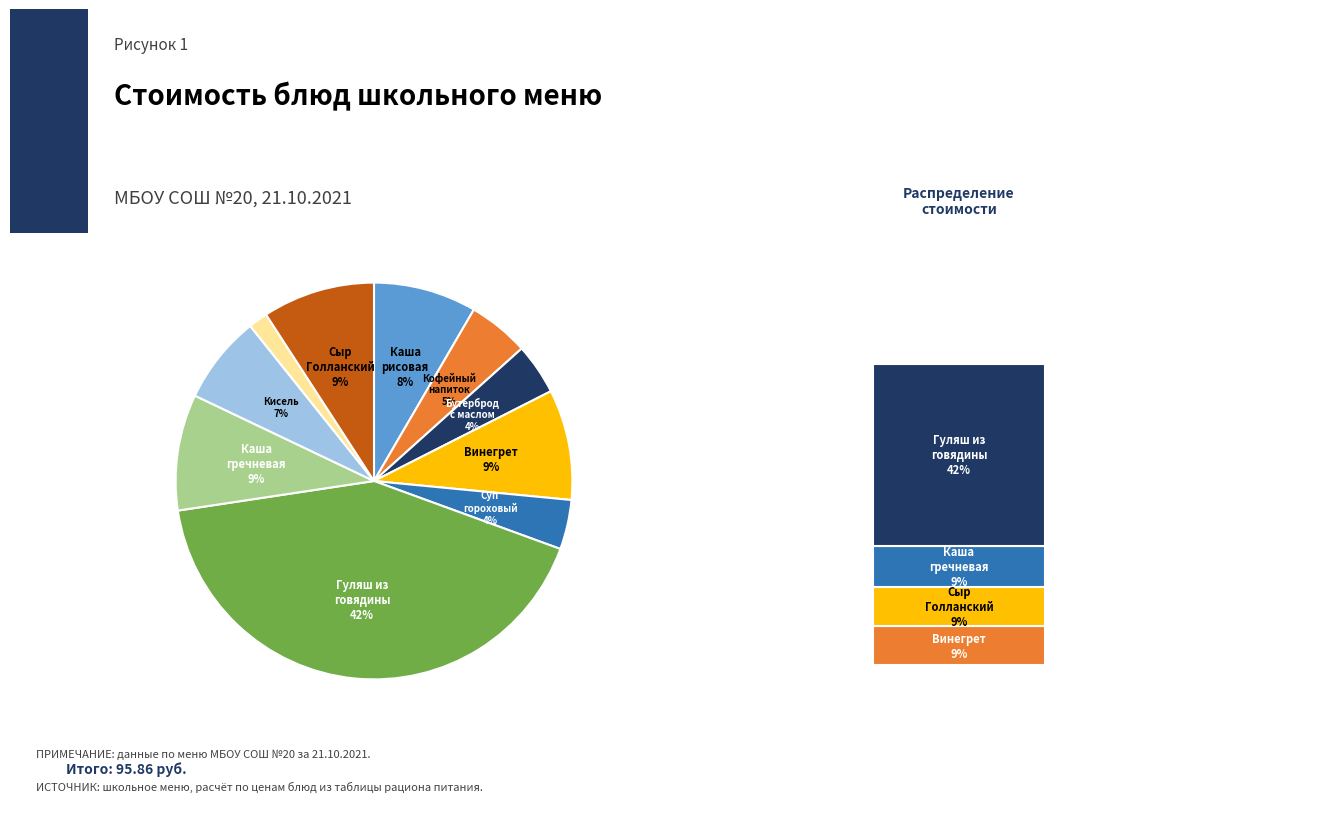

What is the largest slice in the pie chart?

Гуляш из говядины с соусом